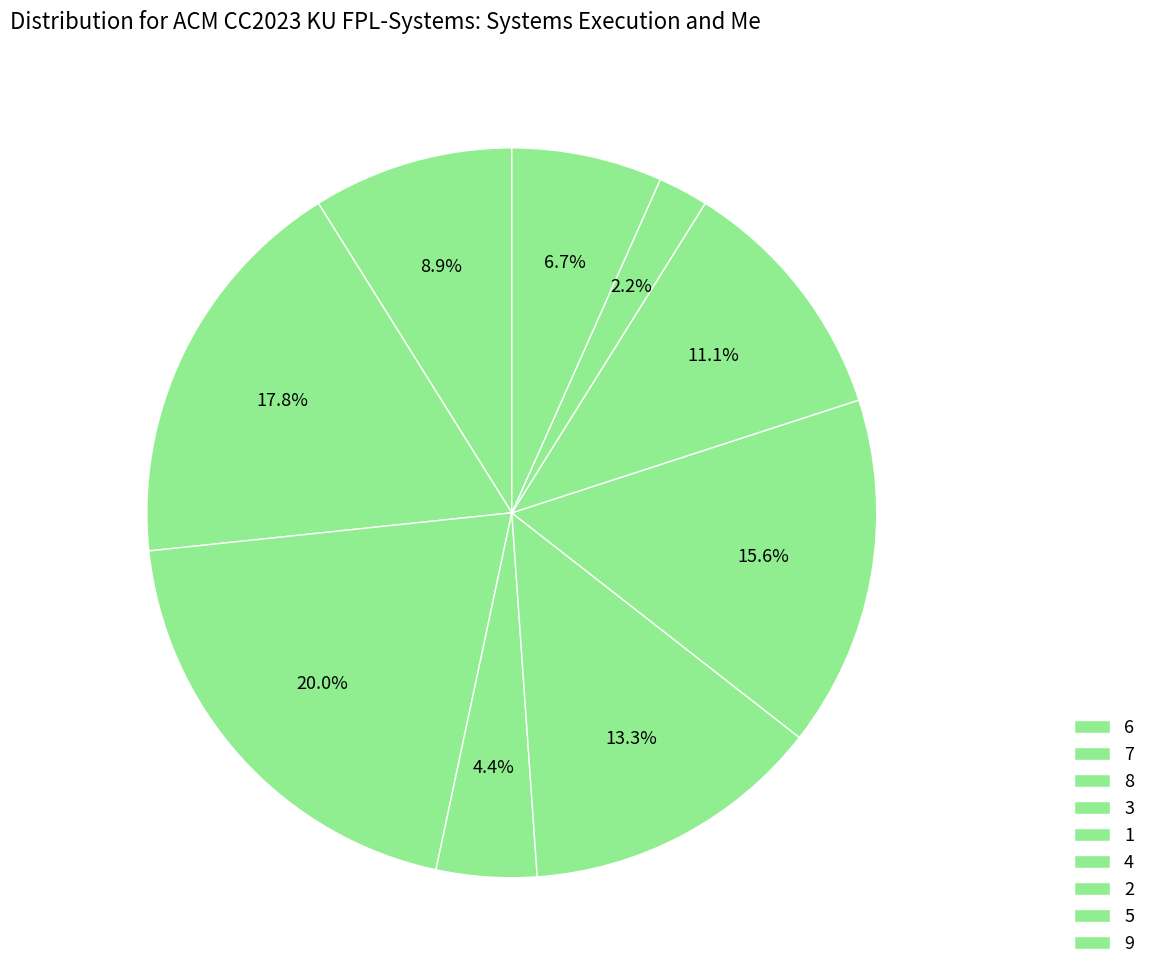

Count the number of slices in the pie.

9